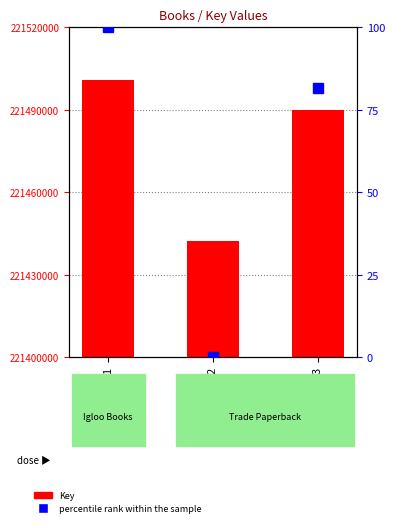

How many groups of bars are there?

3